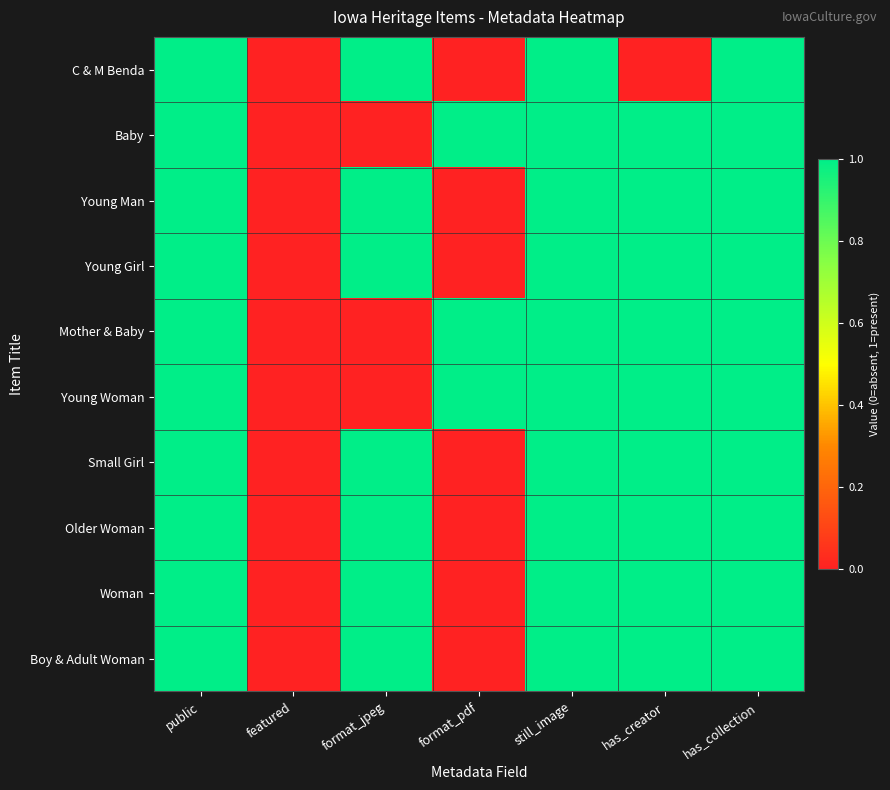

Between featured and format_jpeg, which series saw the biggest shift?

C & M Benda